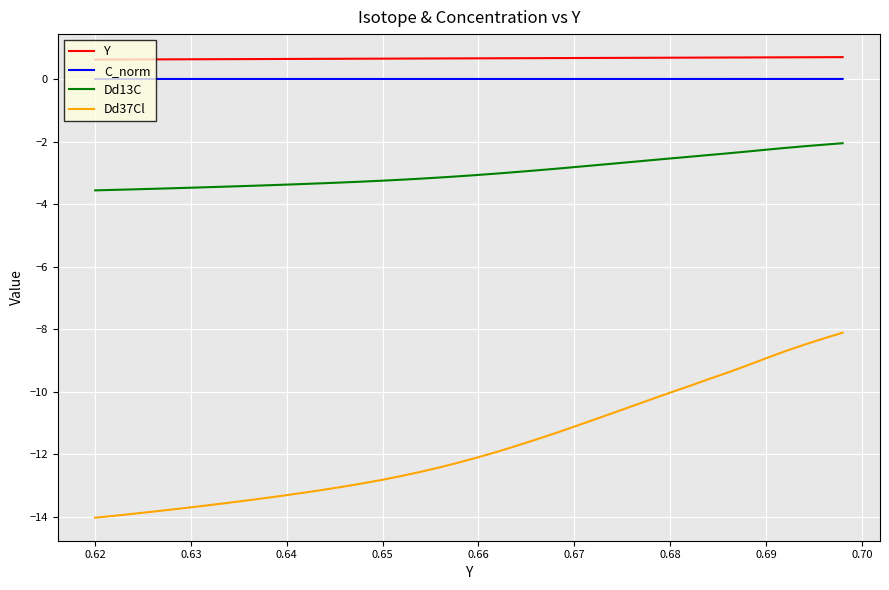

What is the lowest value of the Dd37Cl series?

-14.0